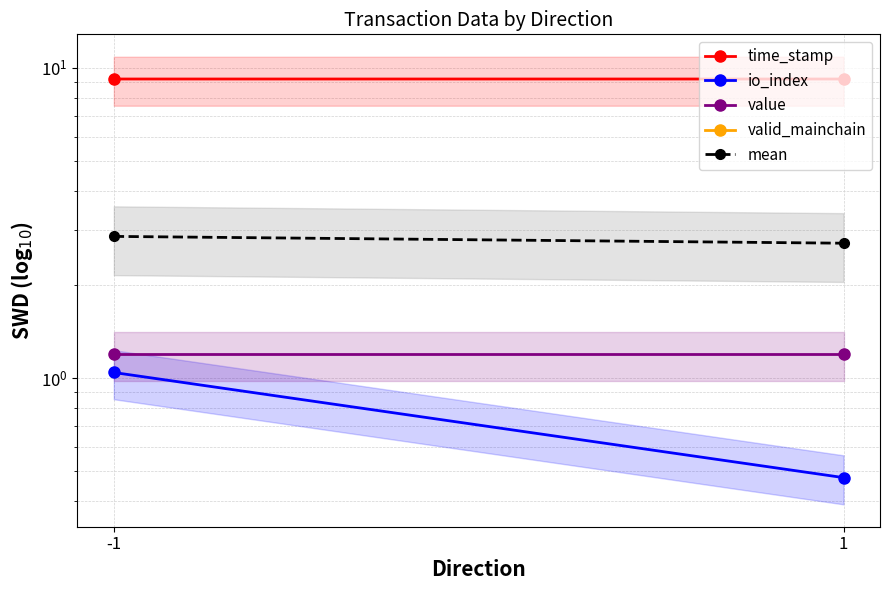

Which series has the largest range (max minus min)?

io_index